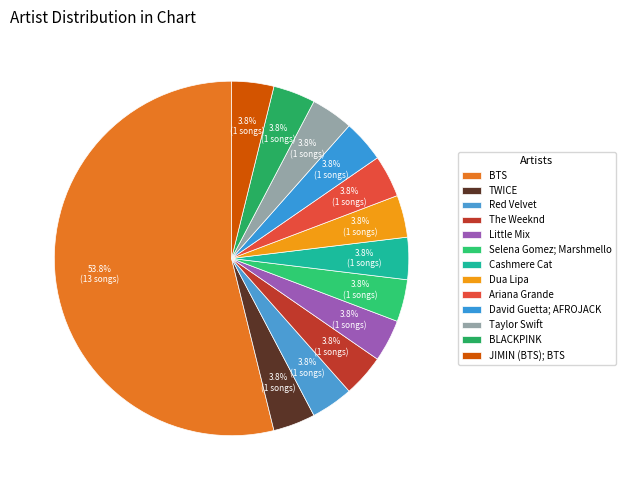

Count the number of slices in the pie.

13